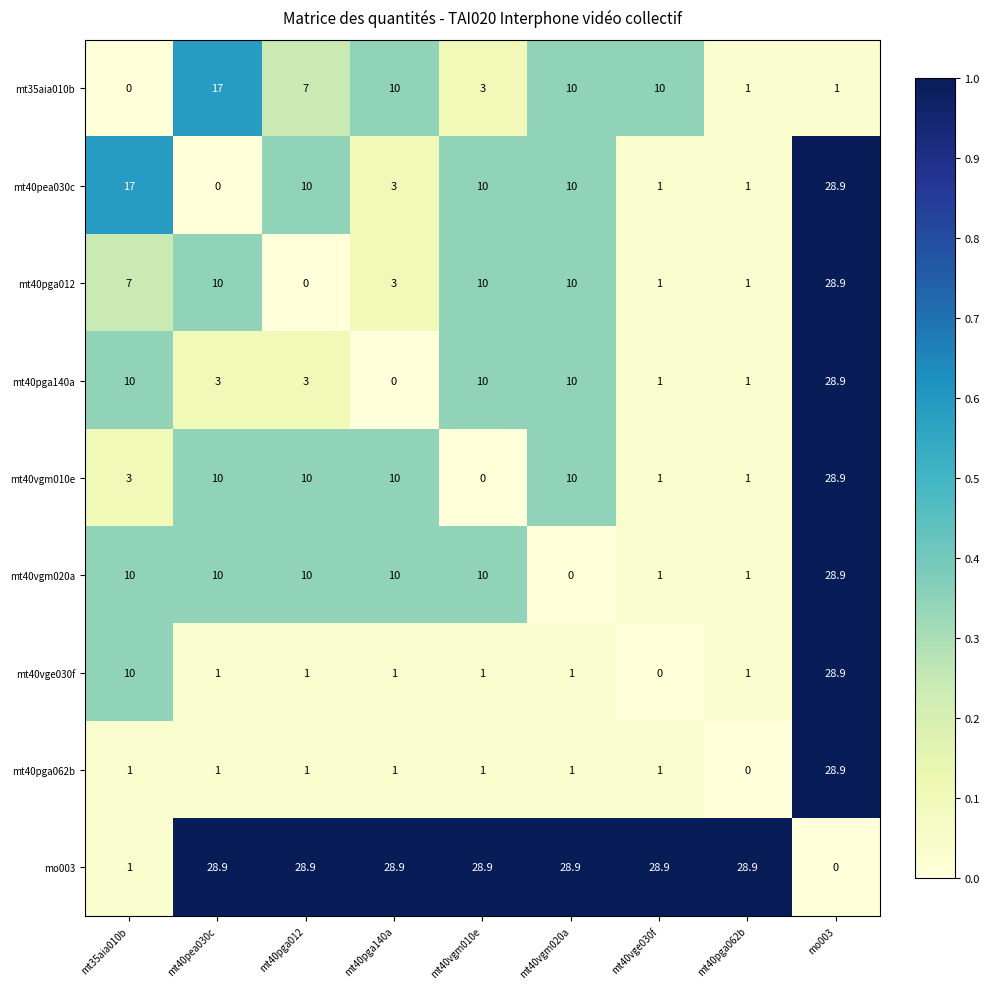

What is the total value across all series at mt40vgm020a?

80.9